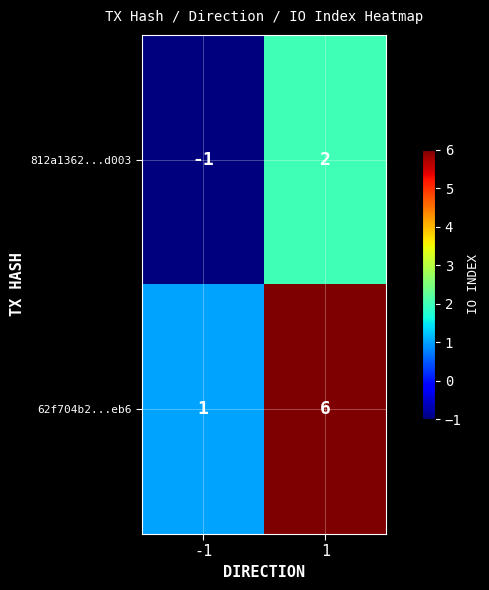

What is the total value across all series at 1?

8